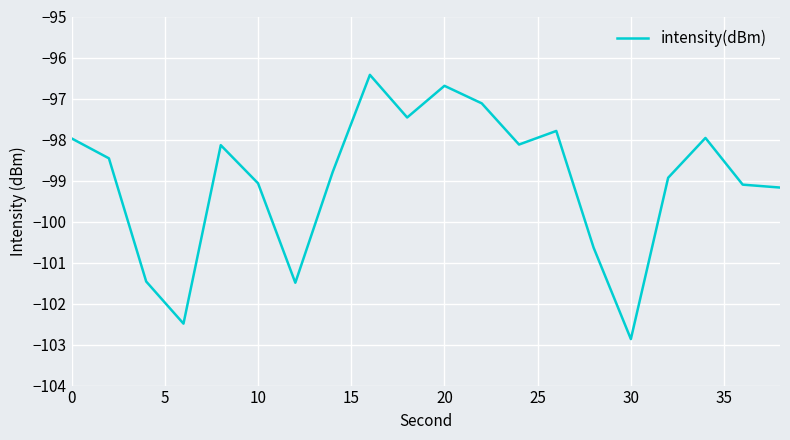

What is the difference between the maximum and minimum values?

6.4